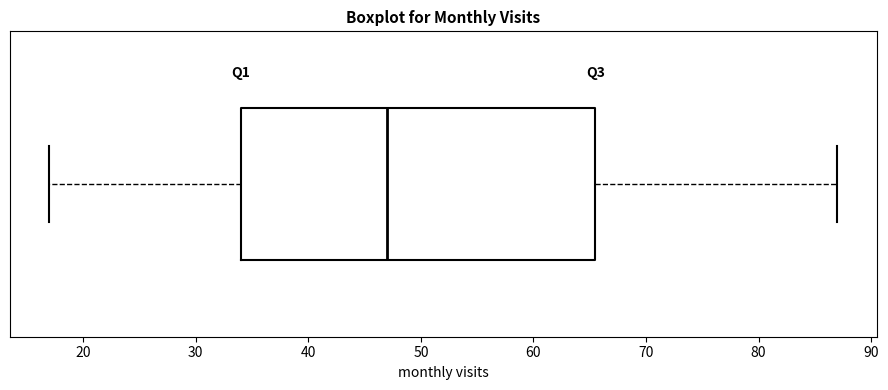

Read this box plot against the x-axis: the position of the median line, the range covered by the box, and the ends of both whiskers. The values are not printed on the chart, so give them approximately, as read against the axis.

median 47, box 34 to 66, whiskers 17 to 87